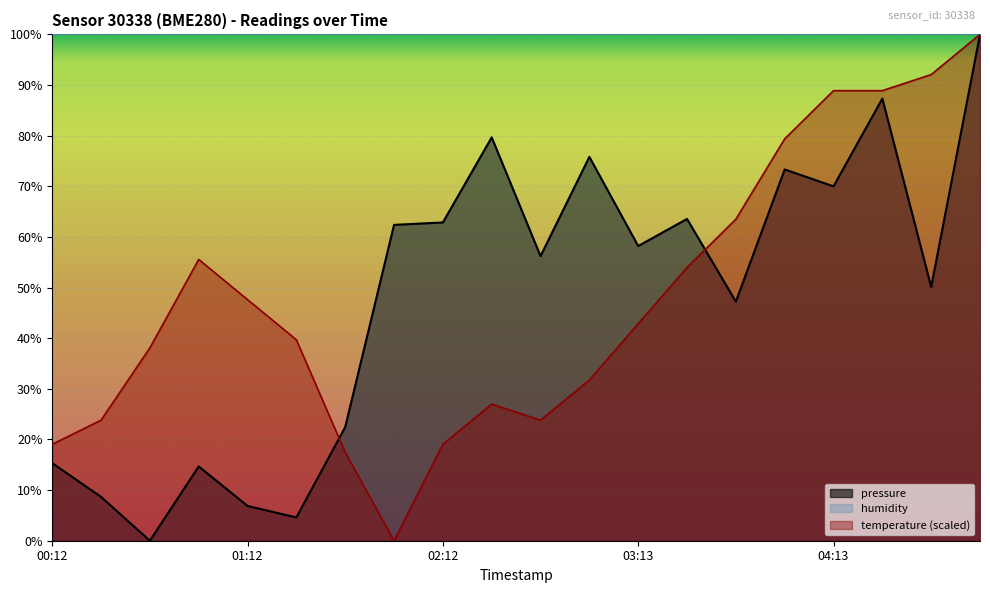

What is the difference between the highest and lowest values at 01:12?

93.1